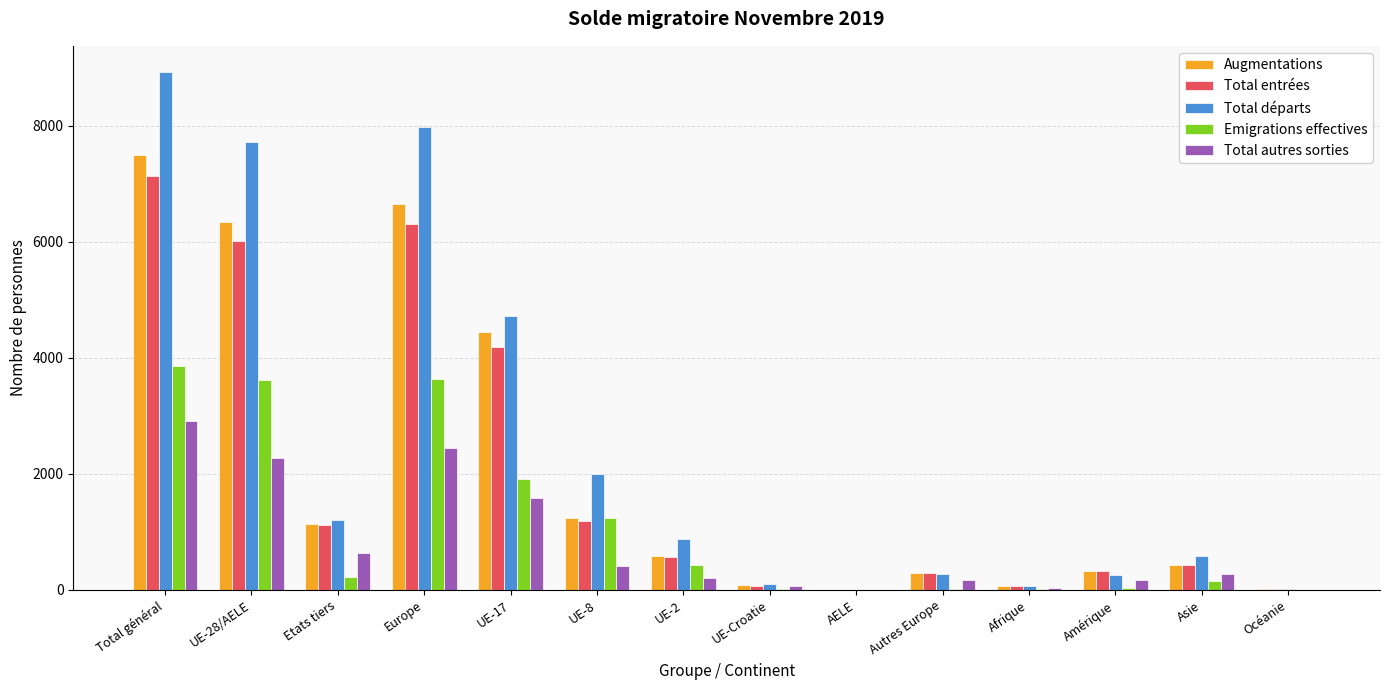

Which series has the largest total across all categories?

Total départs